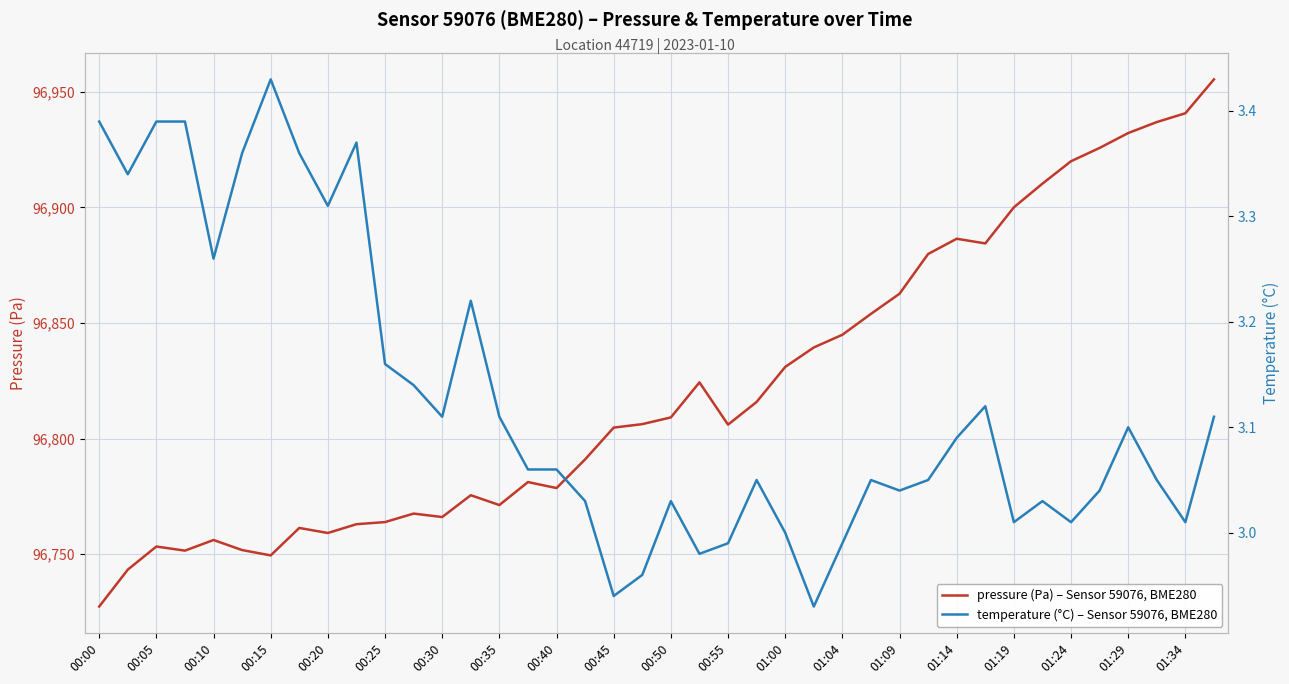

Reading left to right, extract all data points from this chart.

pressure (Pa) – Sensor 59076, BME280: 96727.4	96743.3	96753.3	96751.6	96756.2	96751.8	96749.5	96761.4	96759.2	96763.0	96763.9	96767.6	96766.1	96775.5	96771.3	96781.2	96778.6	96791.0	96804.8	96806.3	96809.2	96824.3	96806.1	96815.9	96831.0	96839.4	96844.9	96854.0	96862.7	96879.9	96886.5	96884.4	96900.1	96910.3	96920.0	96925.8	96932.2	96936.9	96940.8	96955.4
temperature (°C) – Sensor 59076, BME280: 3.4	3.3	3.4	3.4	3.3	3.4	3.4	3.4	3.3	3.4	3.2	3.1	3.1	3.2	3.1	3.1	3.1	3.0	2.9	3.0	3.0	3.0	3.0	3.0	3.0	2.9	3.0	3.0	3.0	3.0	3.1	3.1	3.0	3.0	3.0	3.0	3.1	3.0	3.0	3.1